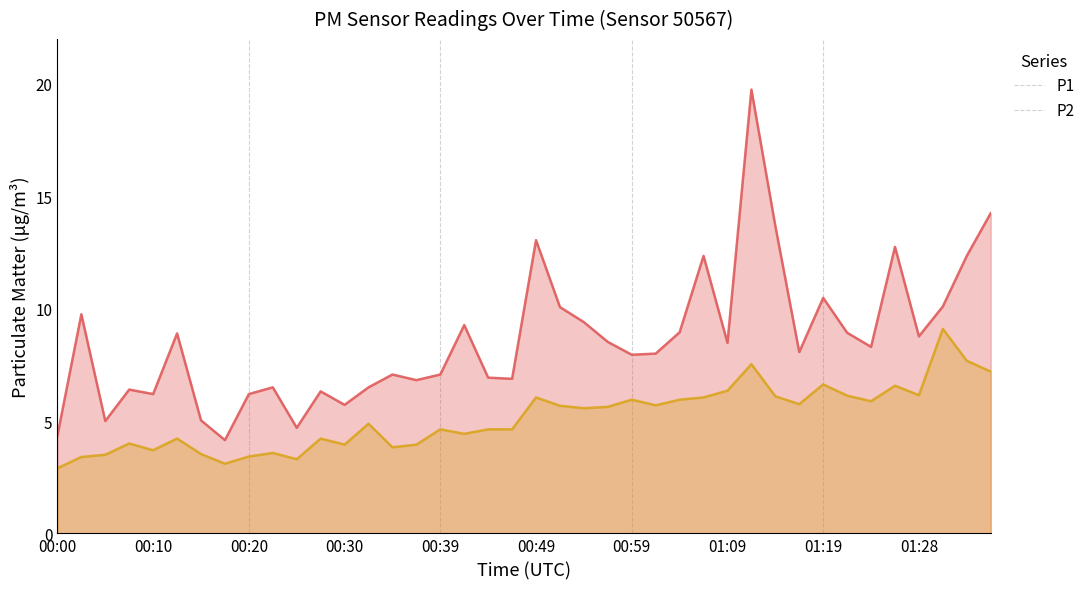

Where is P2 nearest to the value 6?

00:49